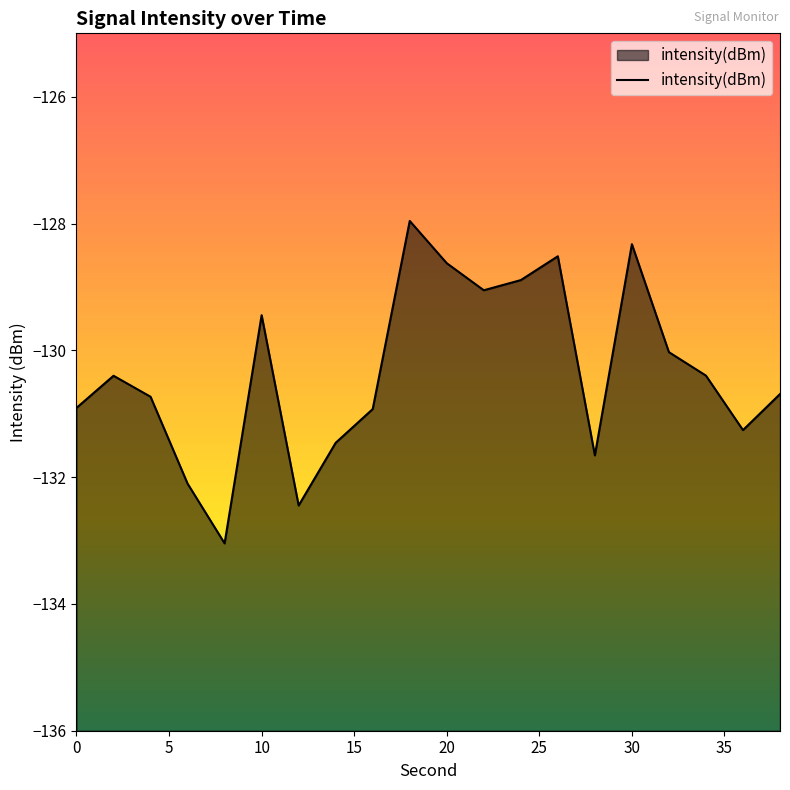

What is the minimum value shown in the chart?

-133.0